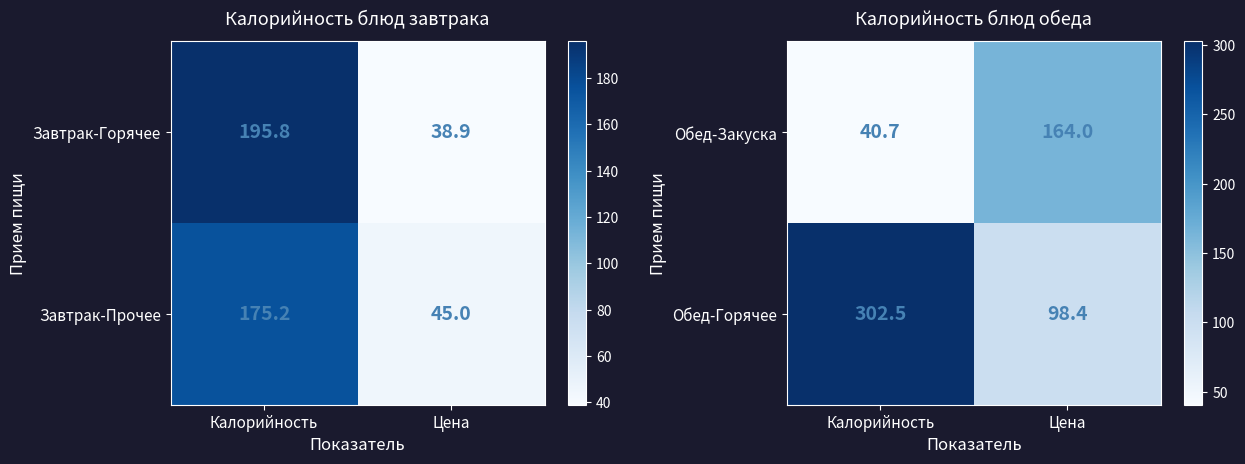

List the labels in order of Обед-Горячее value, largest first.

Калорийность, Цена